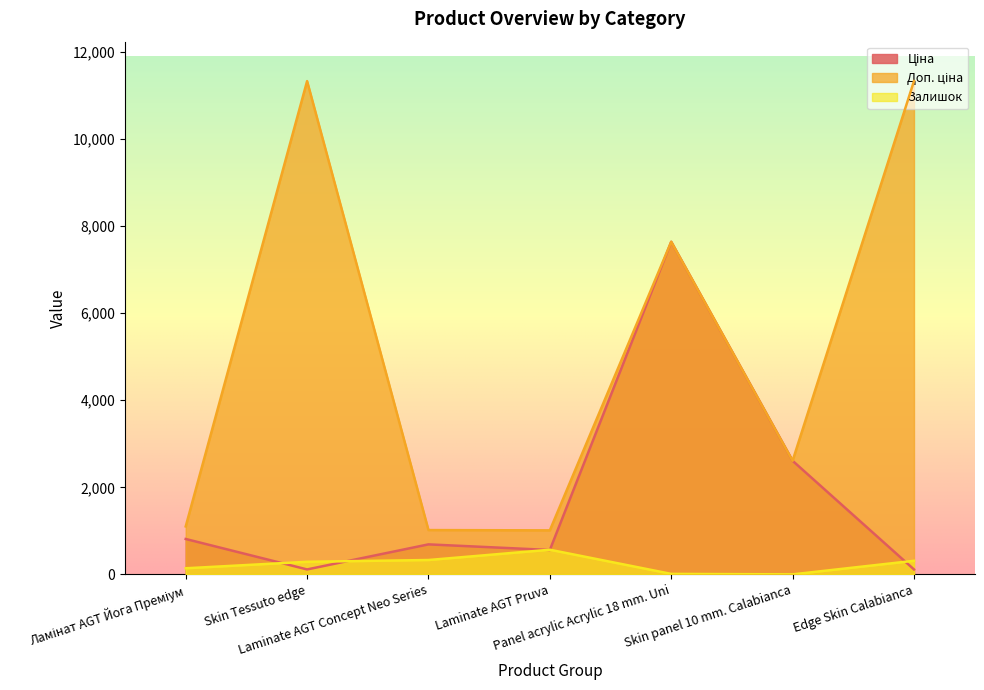

Which series changed the most between Laminate AGT Pruva and Skin panel 10 mm. Calabianca?

Ціна